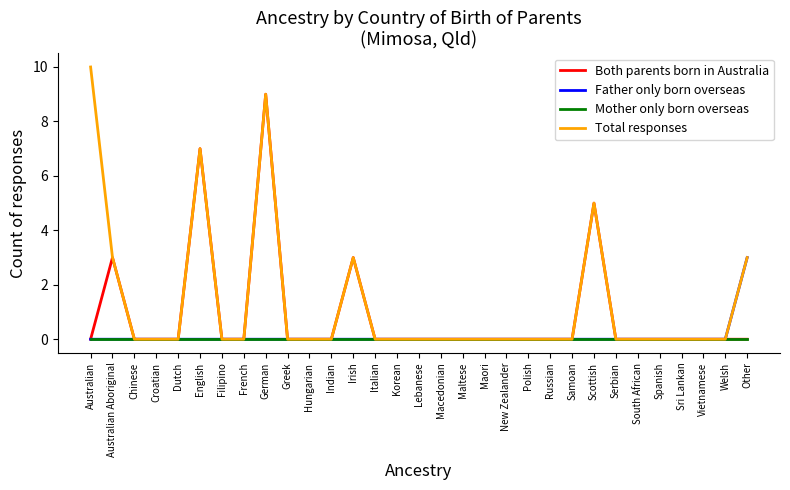

The value of Father only born overseas at New Zealander is 0. True or false?

True